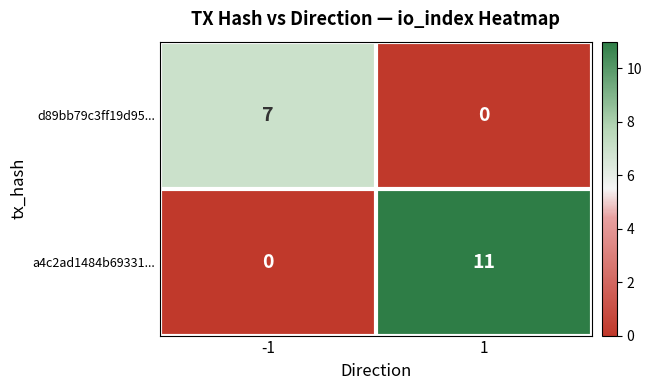

Rank the series at 1 from lowest to highest value.

d89bb79c3ff19d95..., a4c2ad1484b69331...